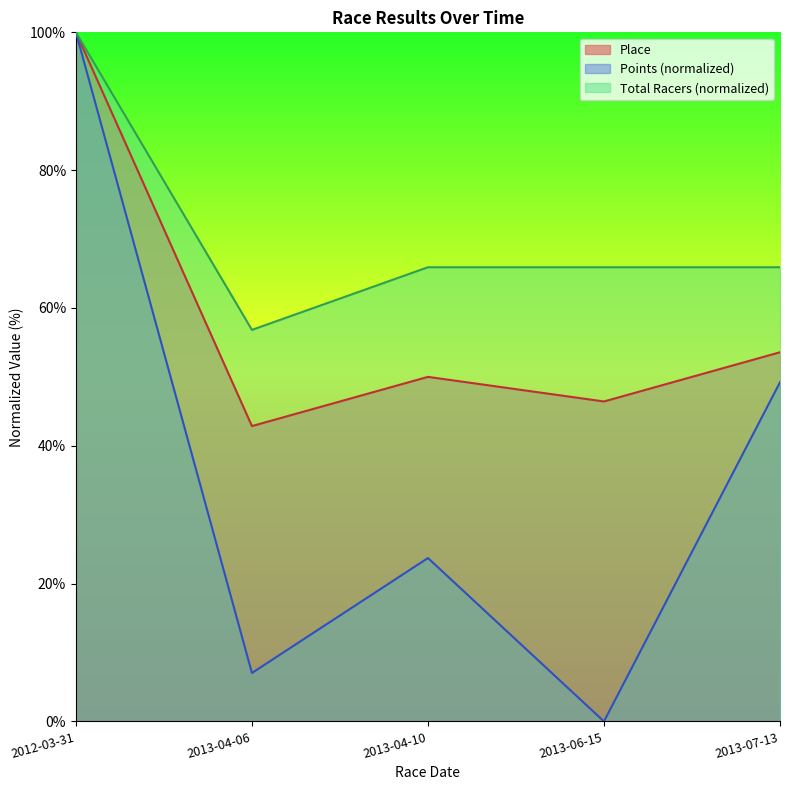

What is the sum of the Place values at 2013-06-15 and 2013-07-13?

100.0